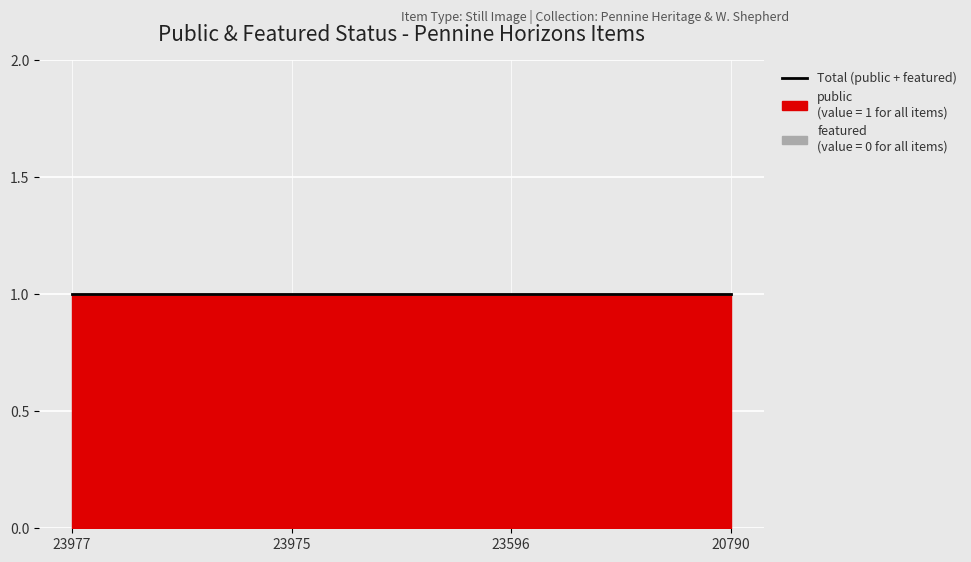

List the series in order of their overall mean, highest first.

public, featured